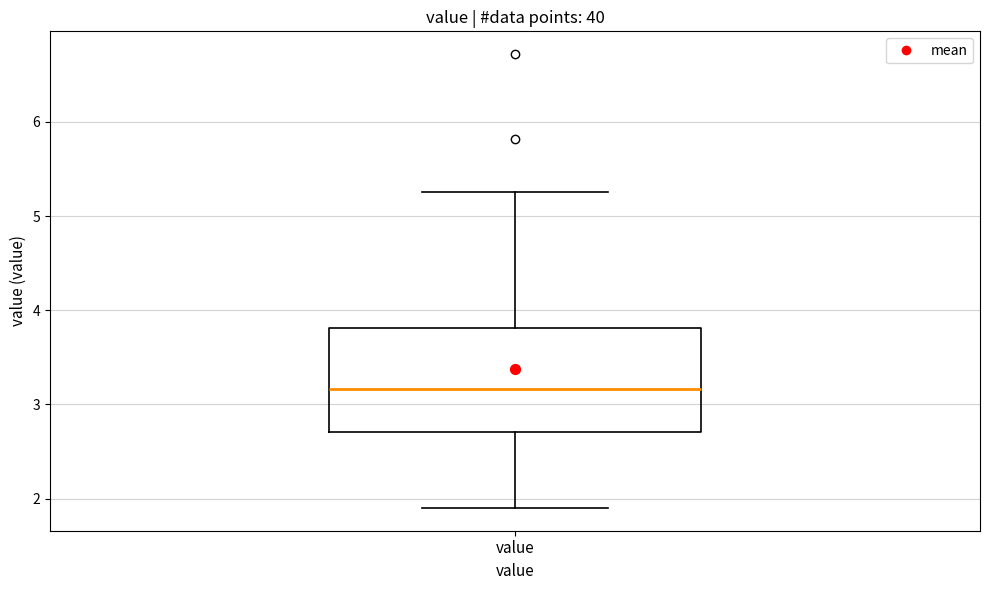

Transcribe this box plot: give where the median line is, the range the box spans, and where the two whiskers end, as read against the y-axis. The values are not printed on the chart, so give them approximately, as read against the axis.

median 3.2, box 2.7 to 3.8, whiskers 1.9 to 5.3